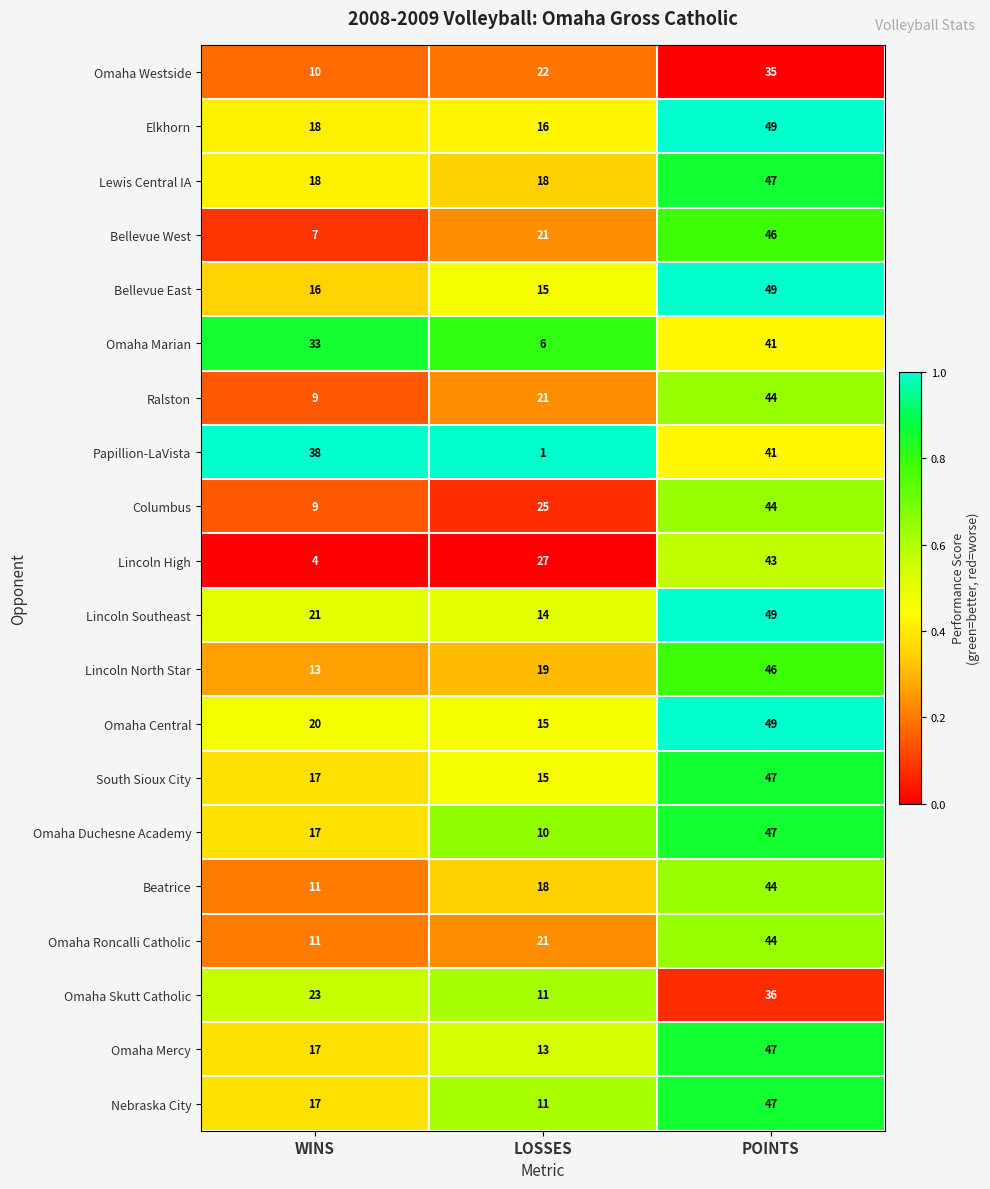

What is the greatest value displayed?

49